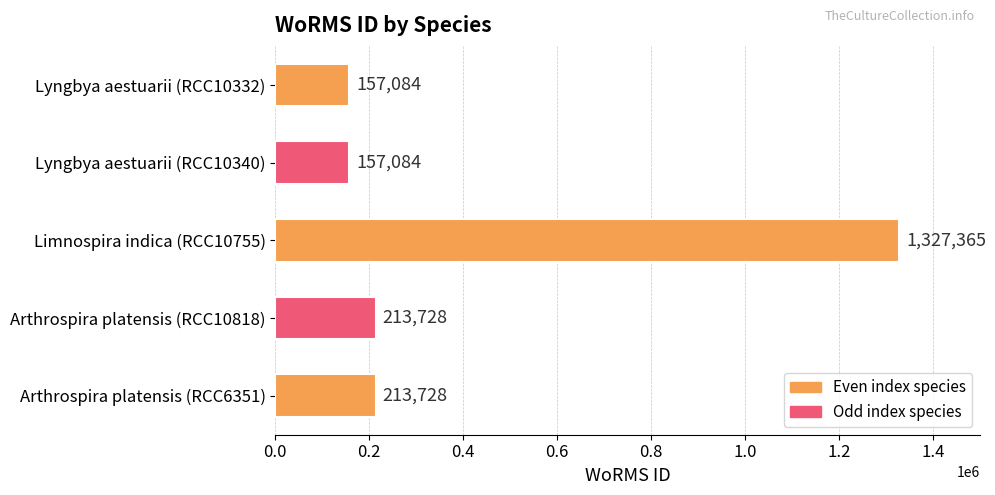

What is the label of the 5th bar from the top?

Arthrospira platensis (RCC6351)